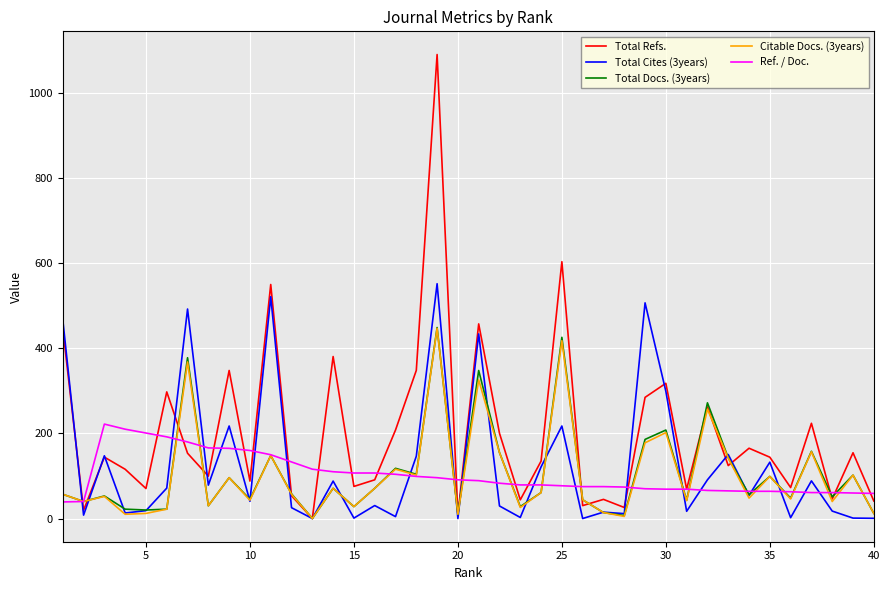

Which series has the widest spread of values?

Total Refs.